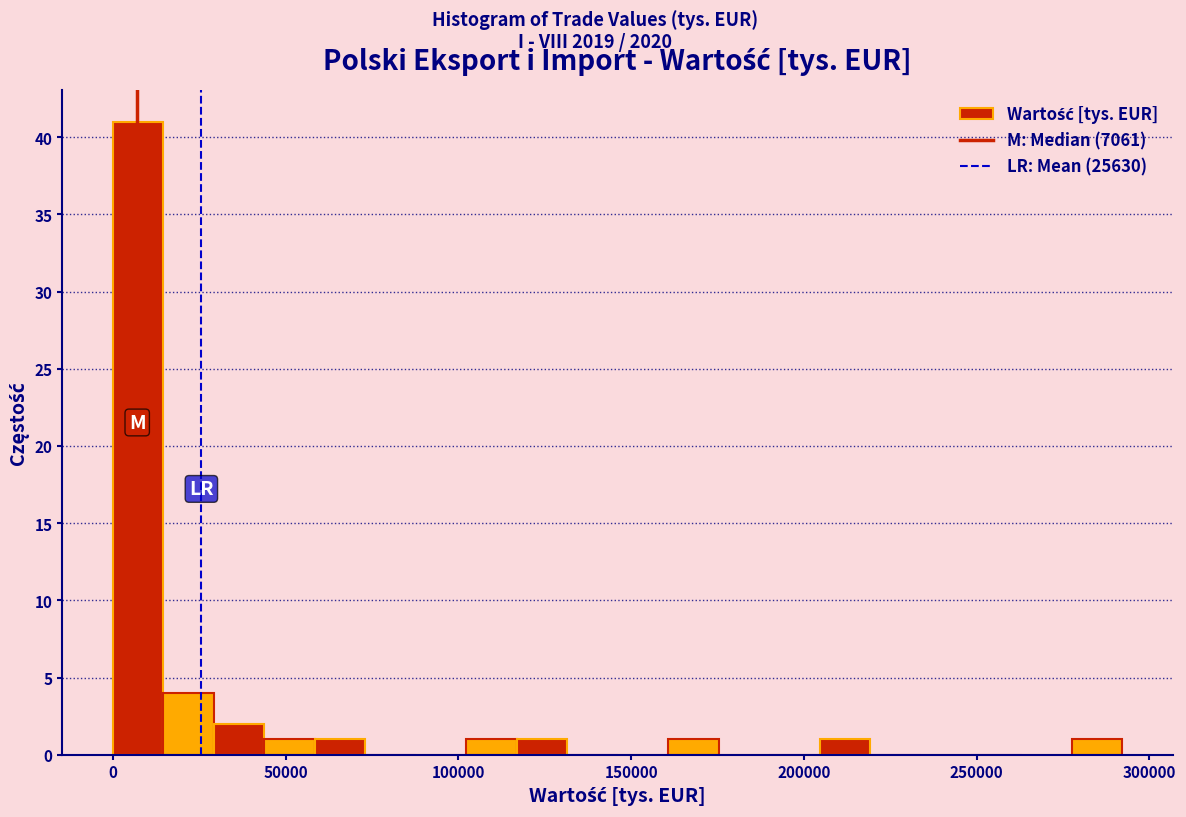

Around what value on the x-axis is the tallest bar? Give the approximate position of its centre, as read against the axis.

5000